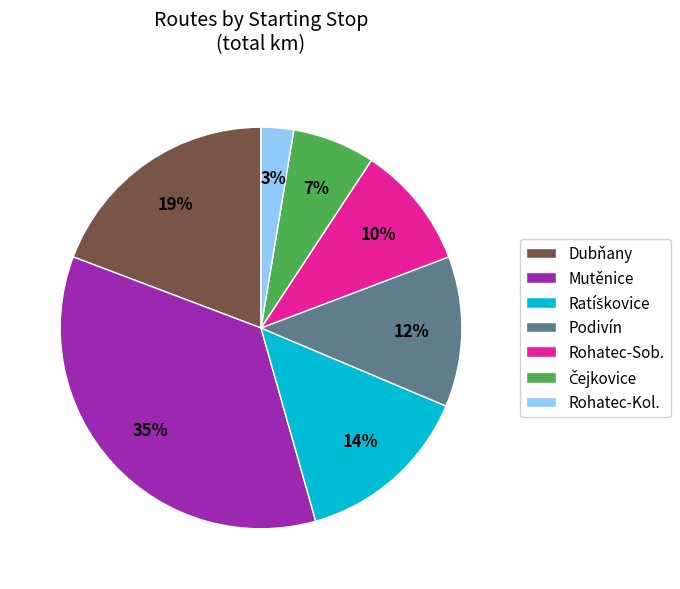

What is the ratio of the value at Rohatec-Sob. to the value at Podivín?

0.8